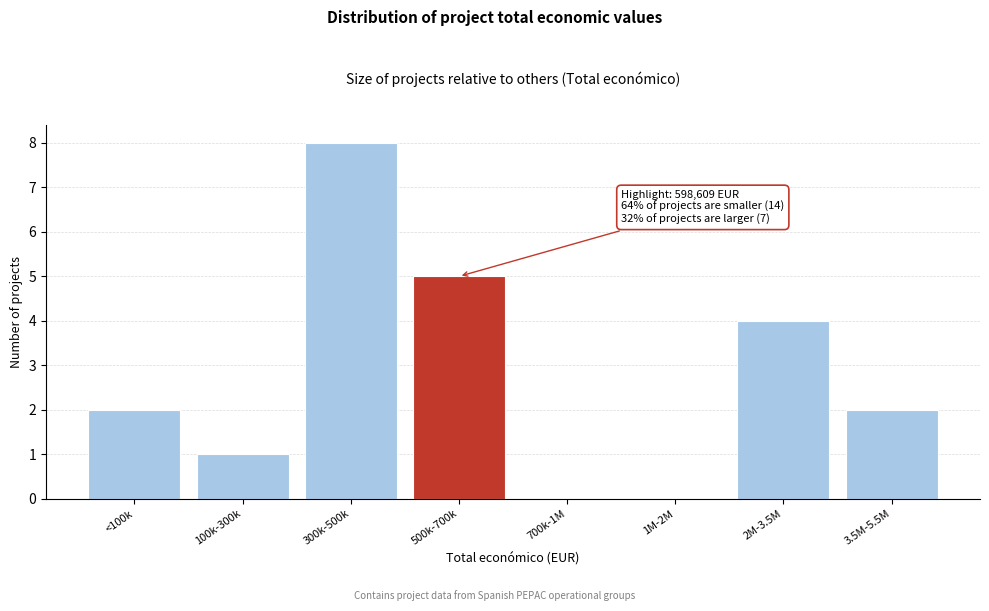

Reading left to right, what are all the values shown in this chart?

<100k=2	100k-300k=1	300k-500k=8	500k-700k=5	700k-1M=0	1M-2M=0	2M-3.5M=4	3.5M-5.5M=2